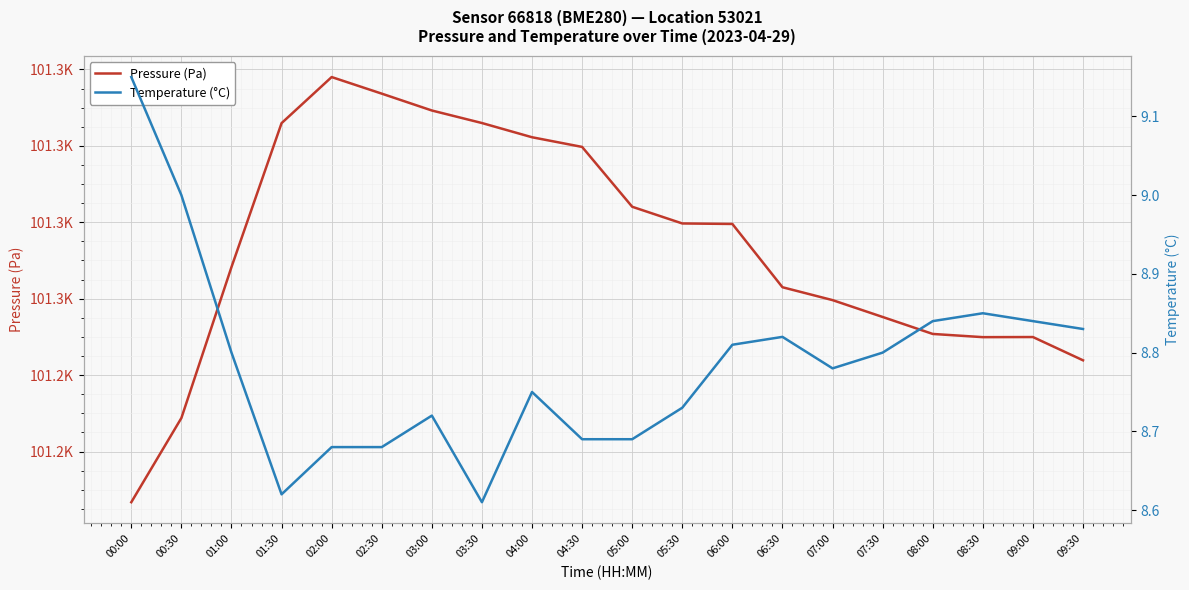

Rank the series by their maximum value, from lowest to highest.

Temperature (°C), Pressure (Pa)